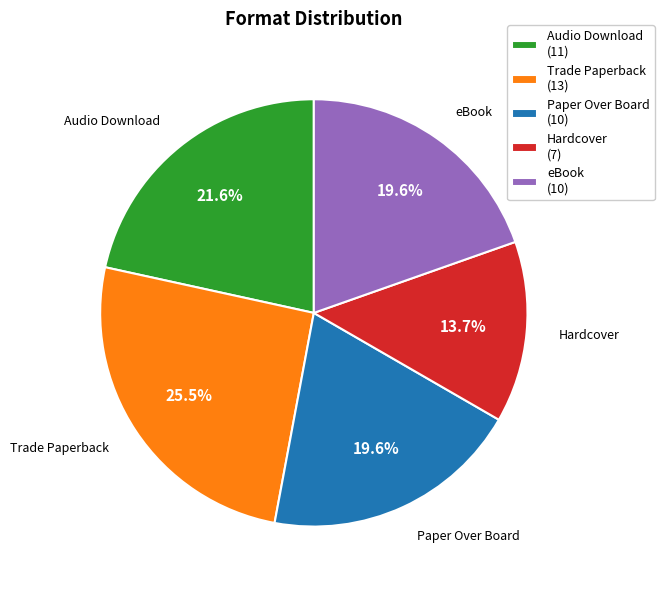

What percentage is the Paper Over Board slice, to the nearest percent?

20%